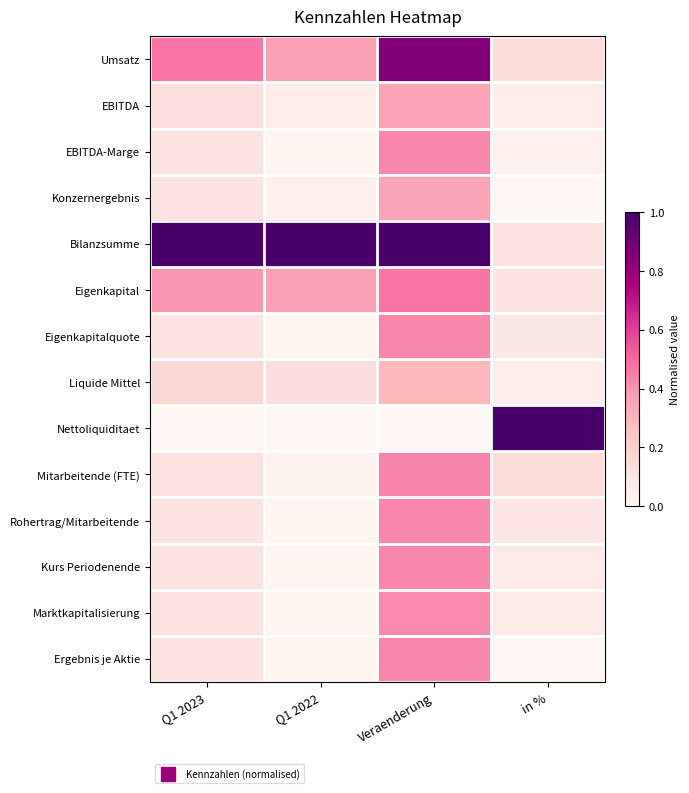

Which series changed the most between Veraenderung and in %?

Nettoliquiditaet